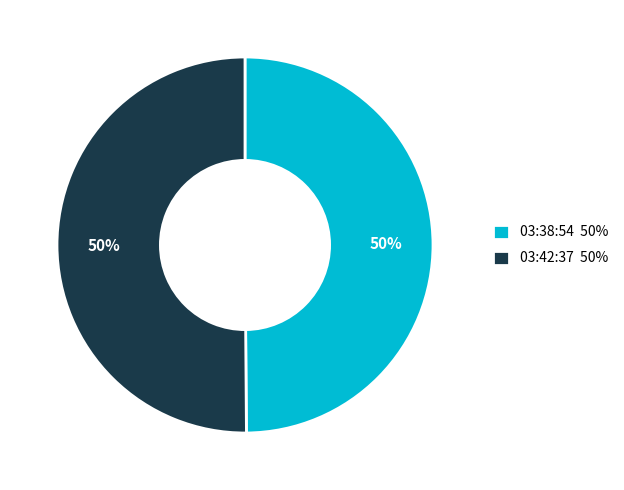

To the nearest percent, what portion does 03:42:37 50% represent?

50%